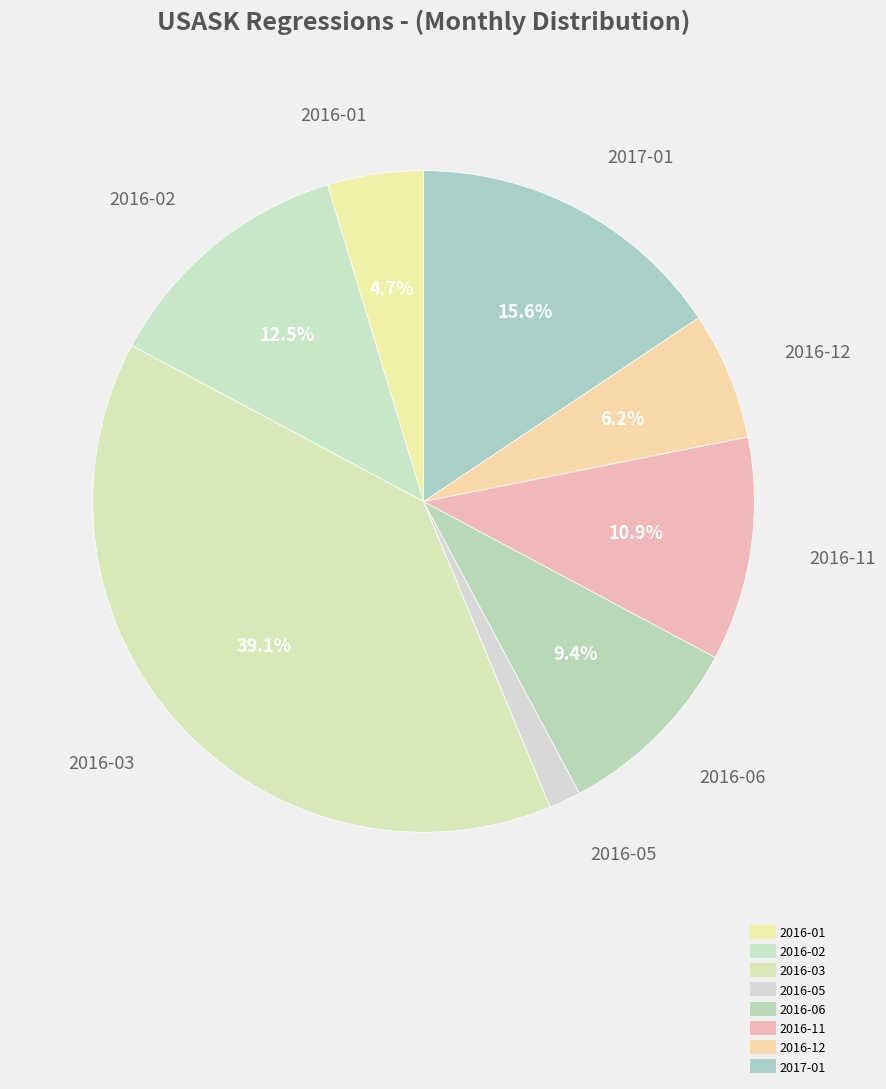

How many slices are in this pie chart?

8